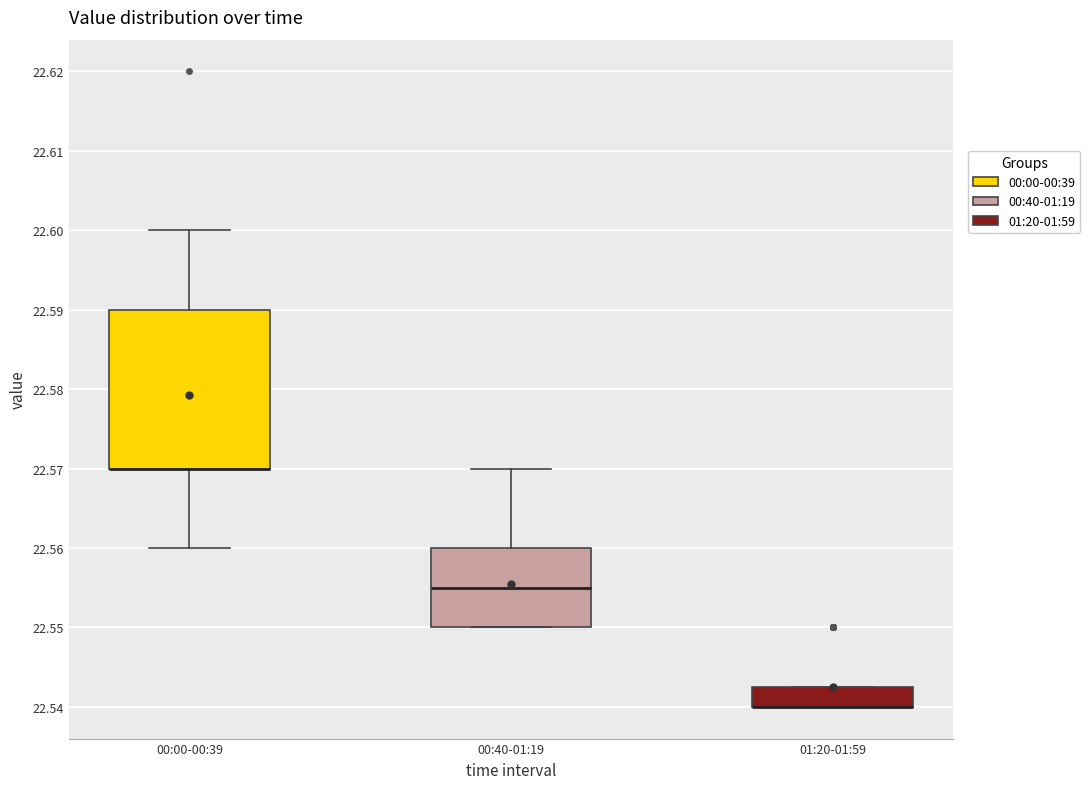

Reading left to right, transcribe this box plot: for each box, give where its median line is, the range the box spans, and where its two whiskers end, as read against the y-axis. The values are not printed on the chart, so give them approximately, as read against the axis.

00:00-00:39: median 22.570 (drawn on the box's lower edge), box 22.570 to 22.590, whiskers 22.560 to 22.600
00:40-01:19: median 22.555, box 22.550 to 22.560, whiskers 22.550 to 22.570
01:20-01:59: median 22.540 (drawn on the box's lower edge), box 22.540 to 22.543, whiskers 22.540 to 22.543